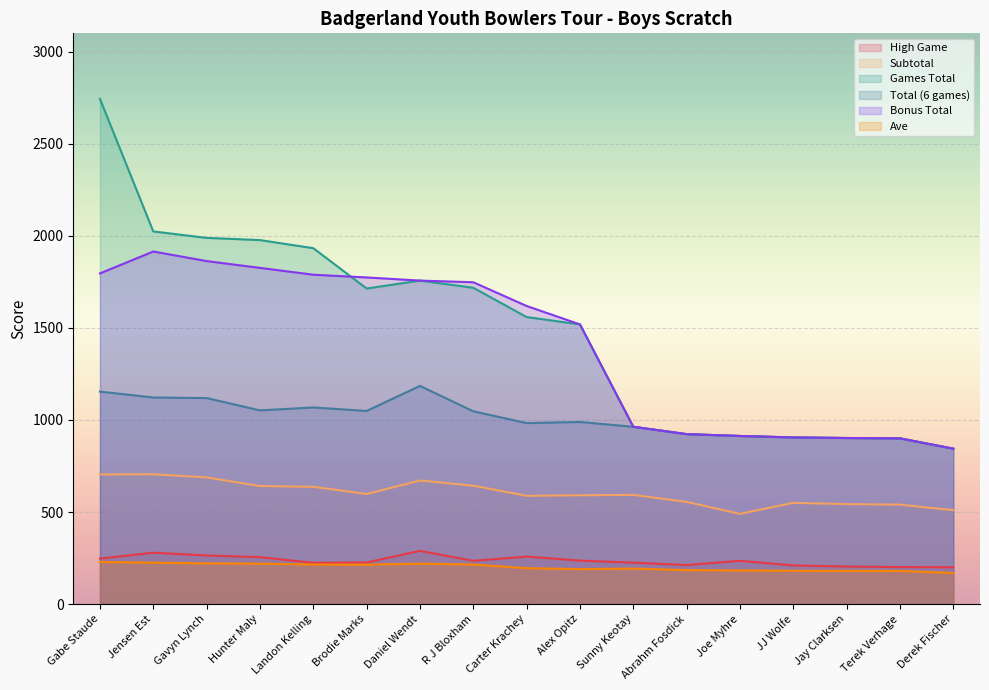

Is it true that Total (6 games) equals 227.7 at Hunter Maly?

False